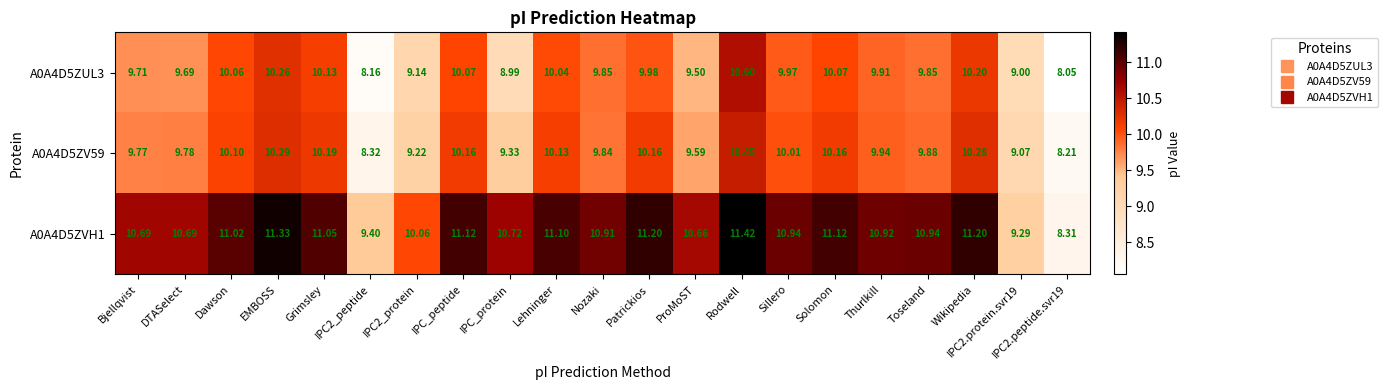

Where does the A0A4D5ZUL3 series first go above 9?

Bjellqvist